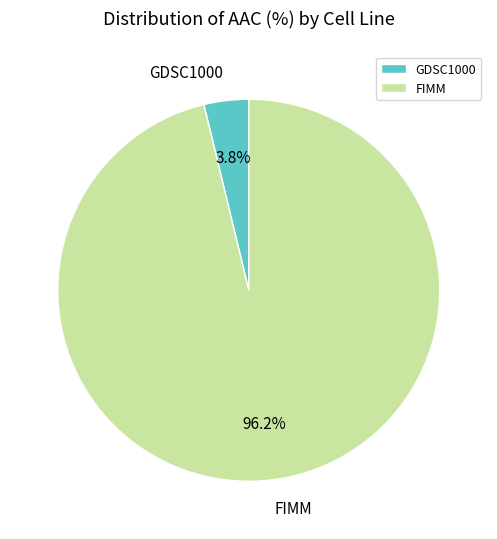

Rank the categories by value from highest to lowest.

FIMM, GDSC1000